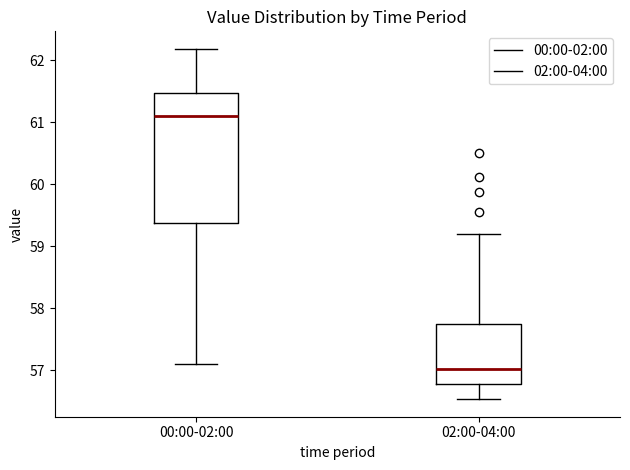

Reading left to right, transcribe this box plot: for each box, give where its median line is, the range the box spans, and where its two whiskers end, as read against the y-axis. The values are not printed on the chart, so give them approximately, as read against the axis.

00:00-02:00: median 61.1, box 59.4 to 61.5, whiskers 57.1 to 62.2
02:00-04:00: median 57.0, box 56.8 to 57.8, whiskers 56.5 to 59.2